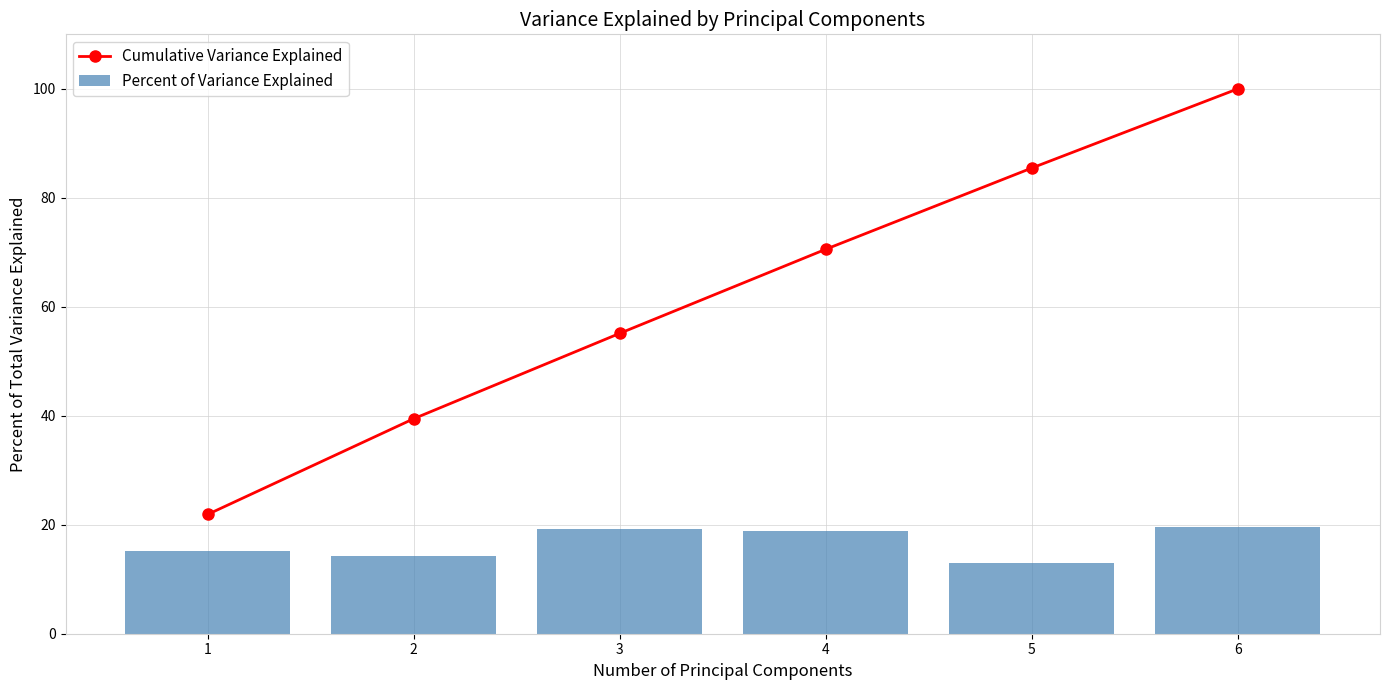

At which category does the chart reach its minimum across all series?

5